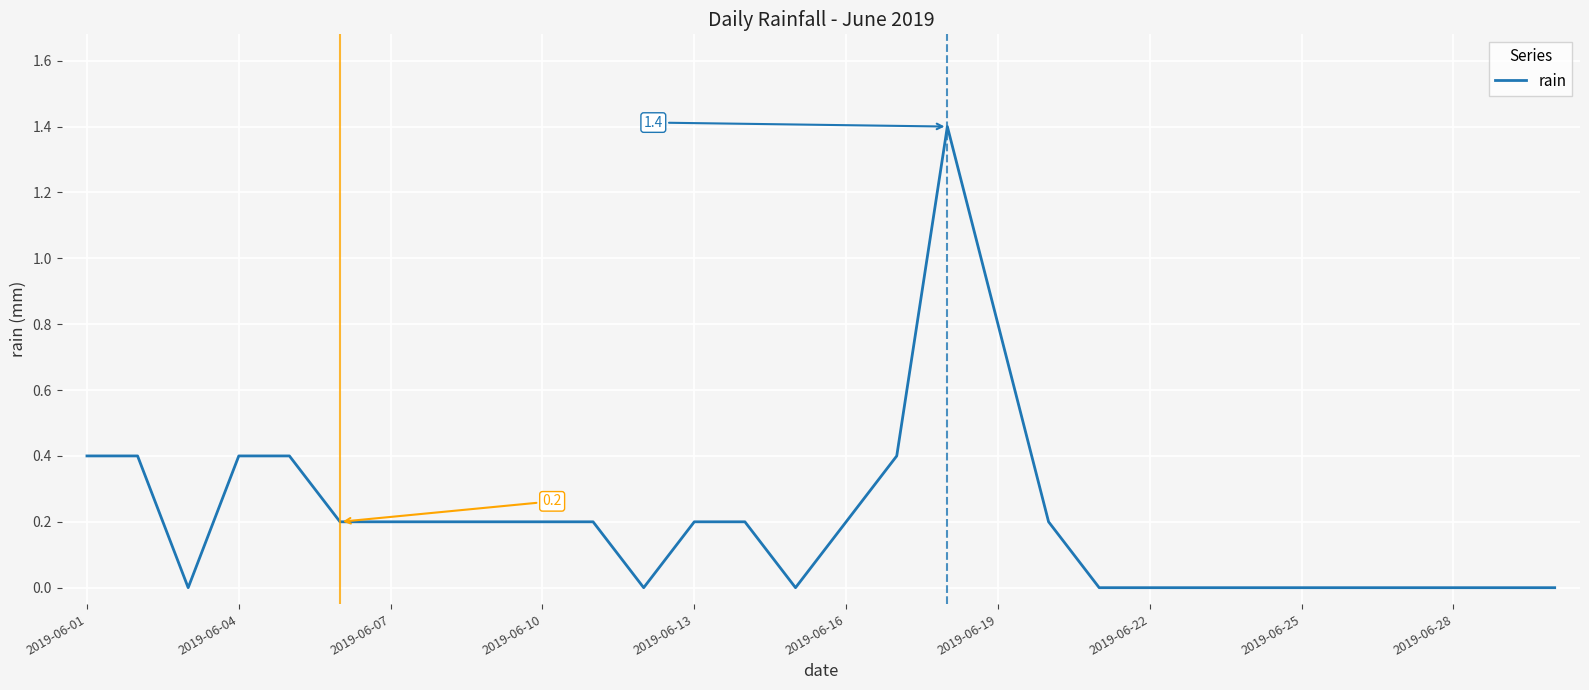

What is the maximum value shown in the chart?

1.4